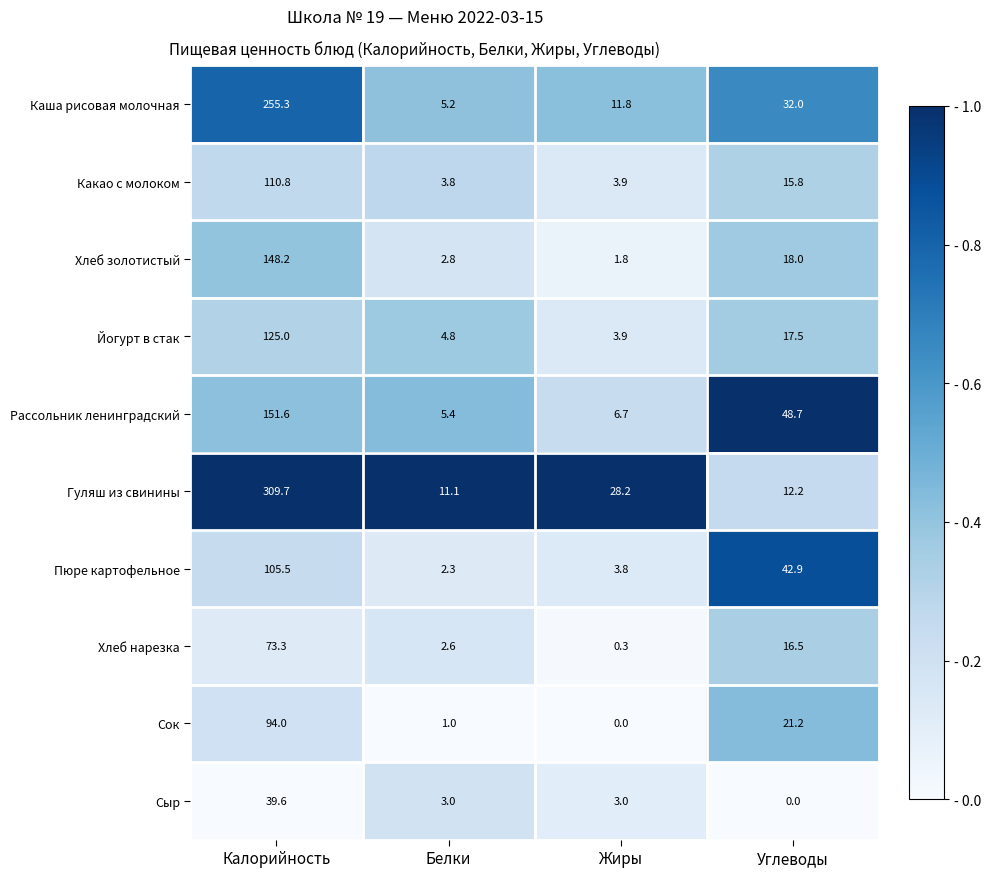

Is it true that Каша рисовая молочная equals 11.8 at Жиры?

True